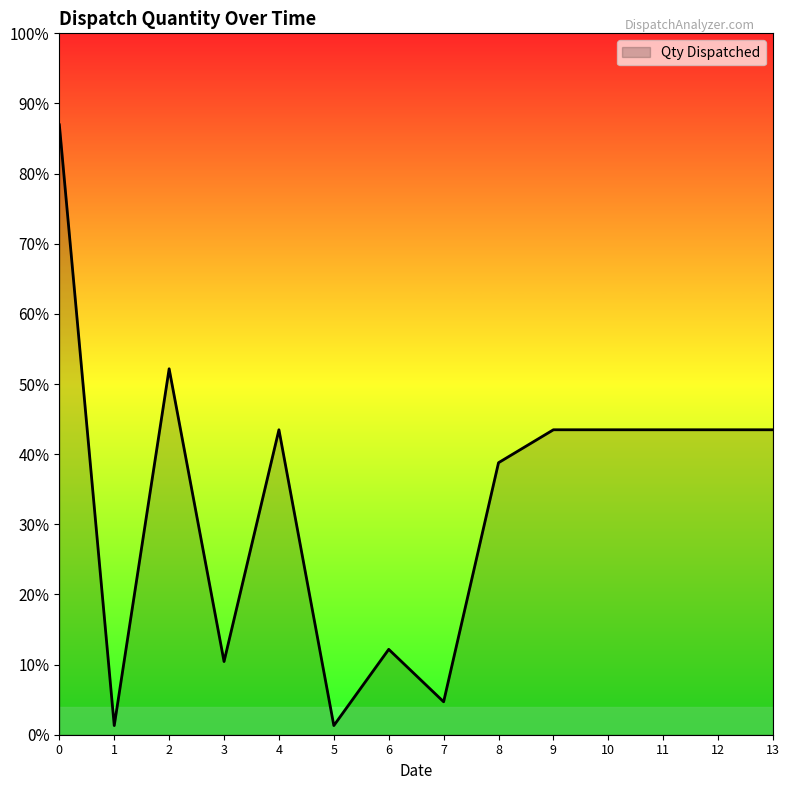

Does the chart display data point markers on the line(s)?

No